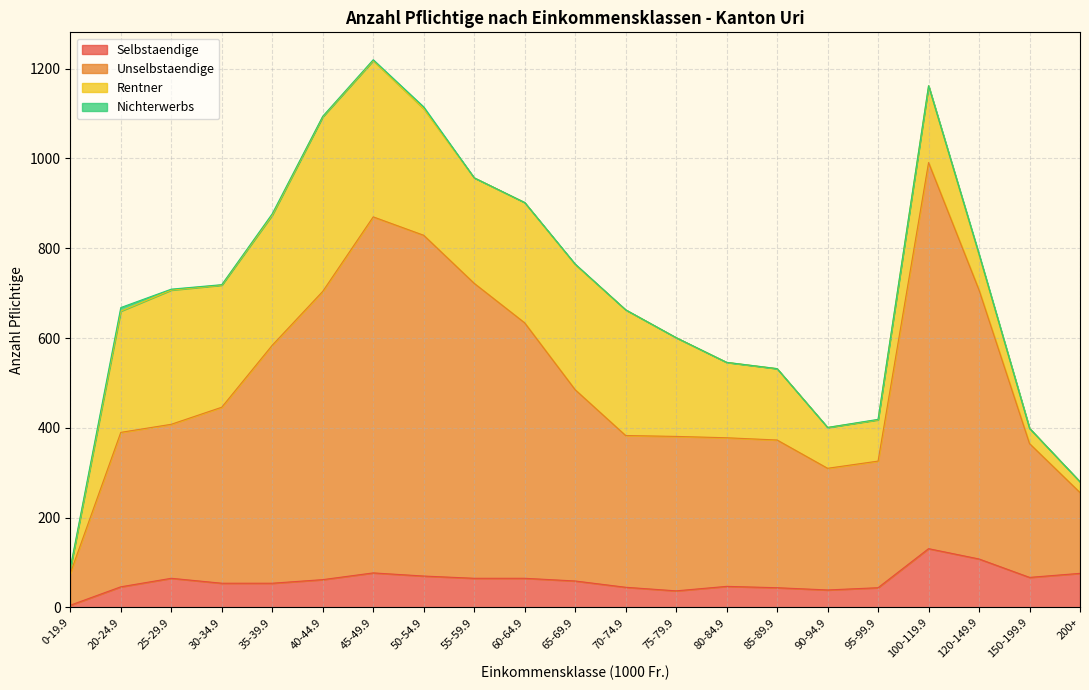

What is the total value across all series at 20-24.9?

668